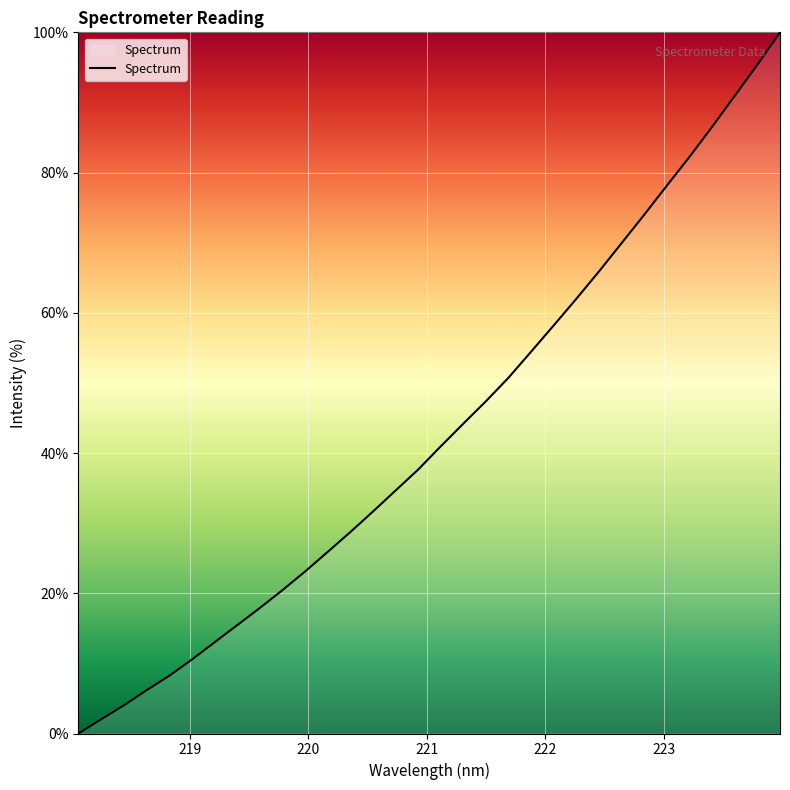

What is the maximum value shown in the chart?

100.0